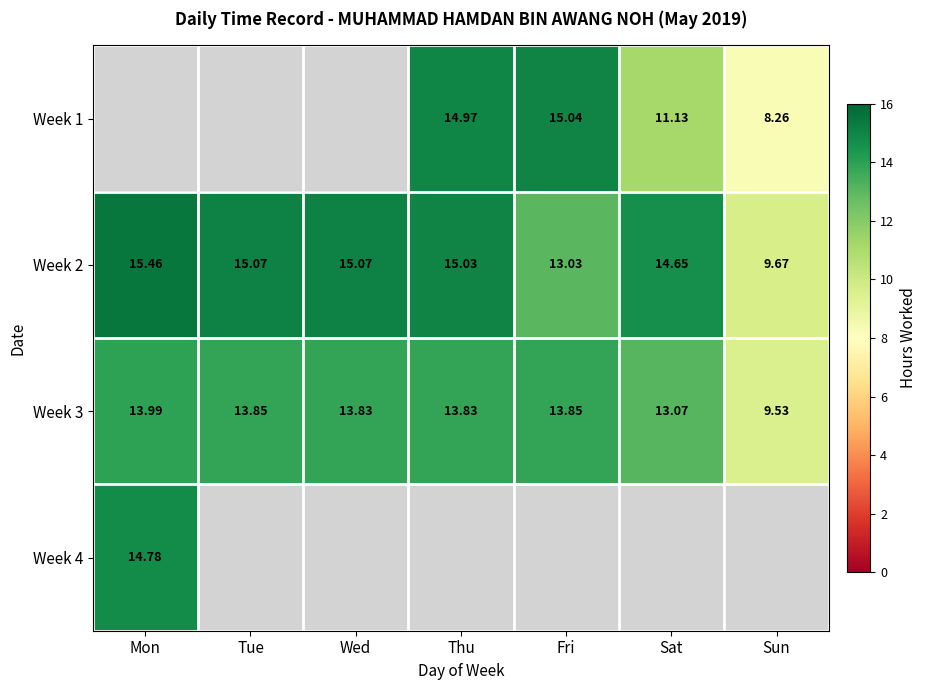

Is the value of Week 3 at Thu greater than the value of Week 2 at Tue?

No